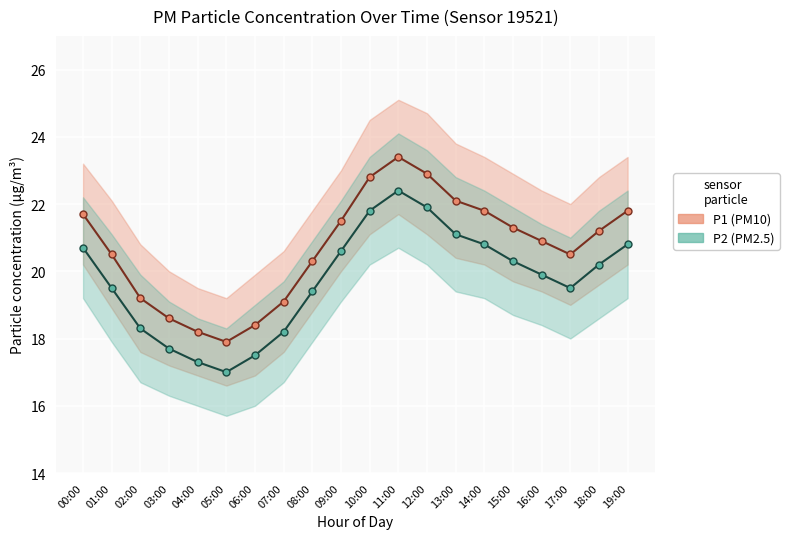

What is the minimum value shown in the chart?

17.0